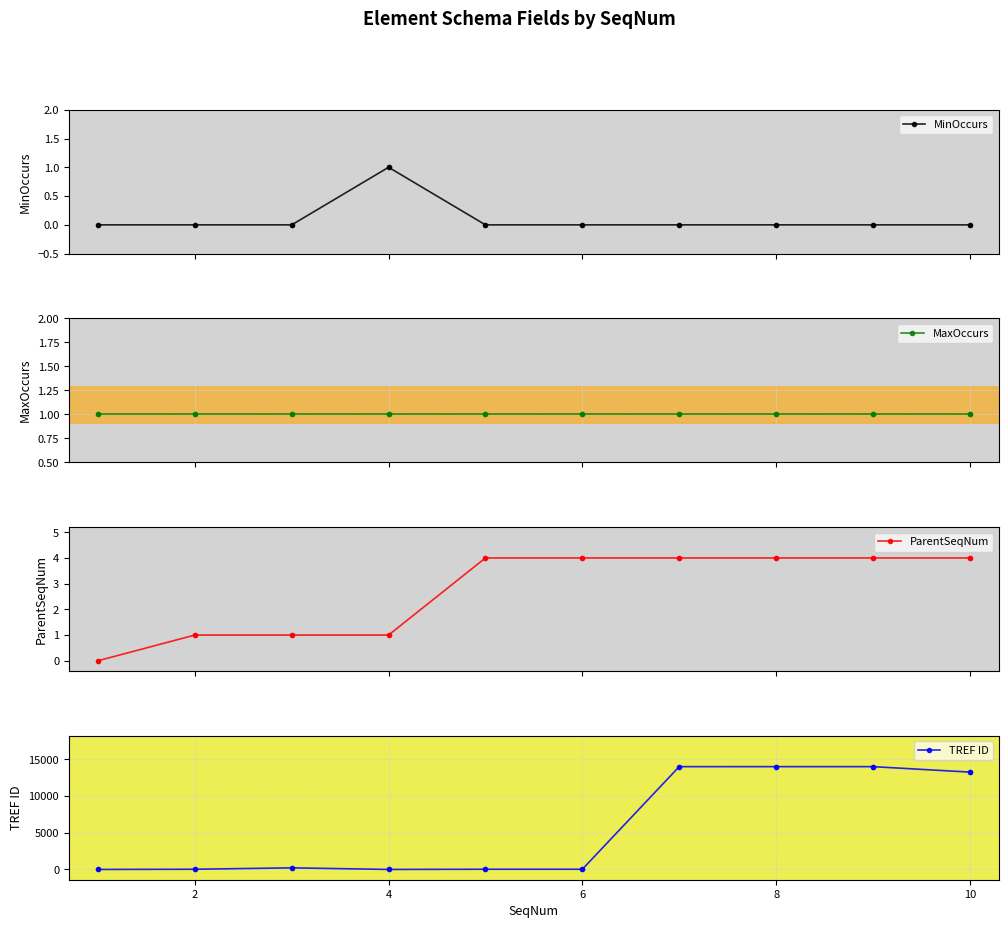

What is the maximum value for ParentSeqNum?

4